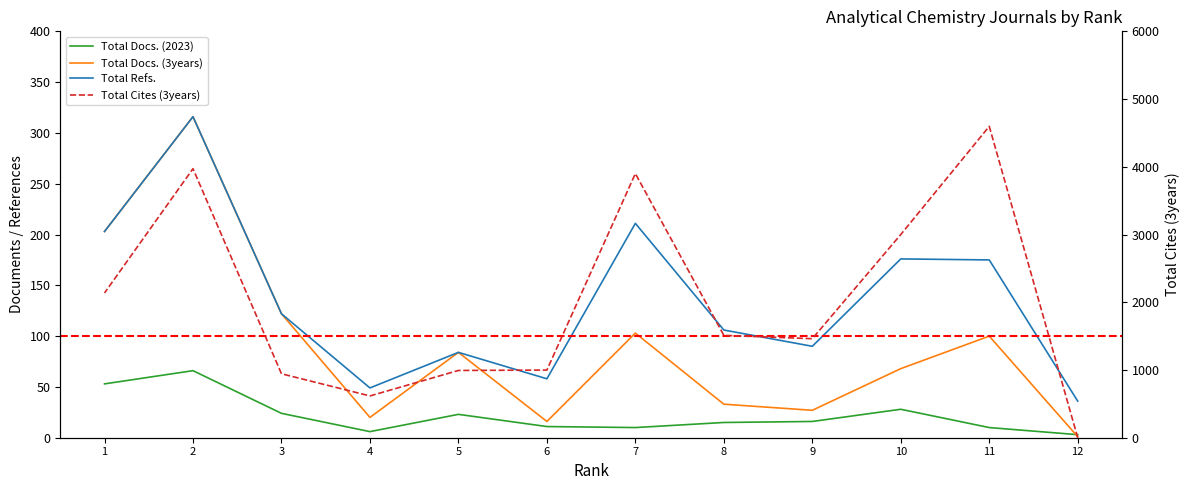

What is the average value of the Total Cites (3years) series?

2011